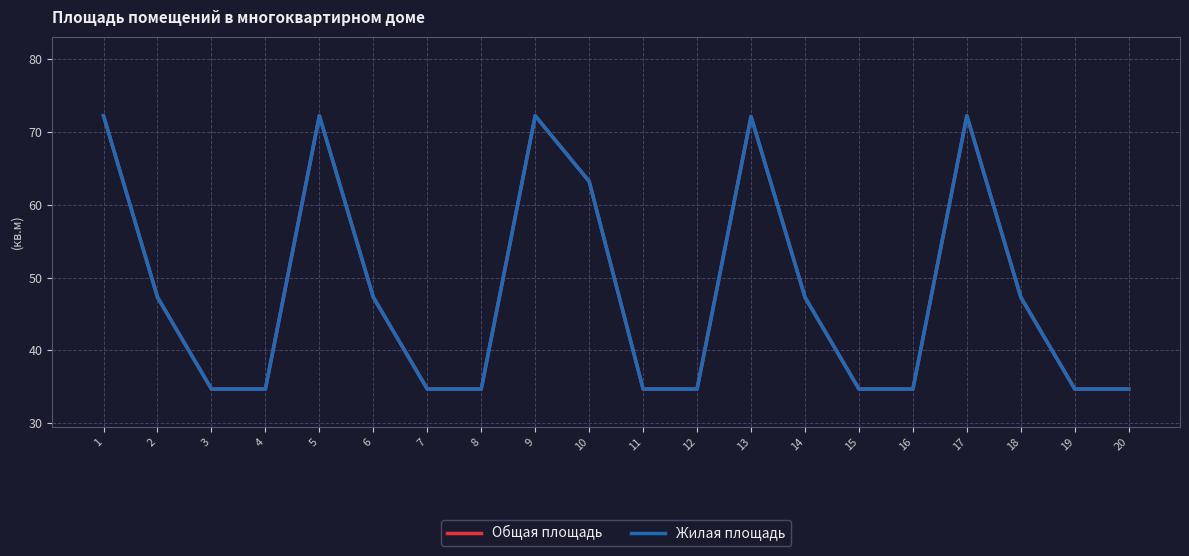

What is the total value across all series at 1?

144.4